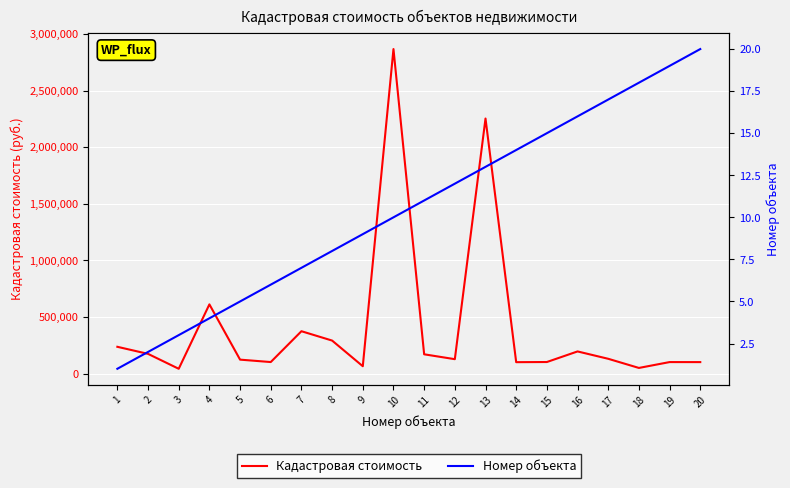

How many values in the Кадастровая стоимость series exceed 130464?

10